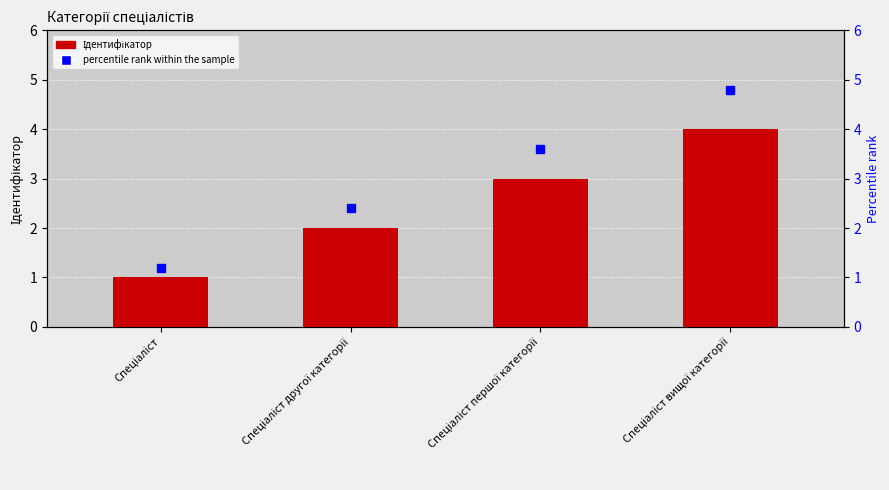

What is the ratio of the value at Спеціаліст першої категорії to the value at Спеціаліст?

3.0